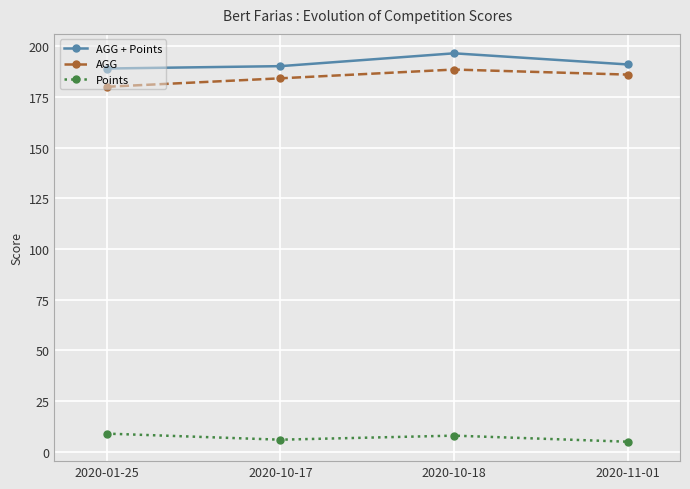

How many series are shown in this chart?

3